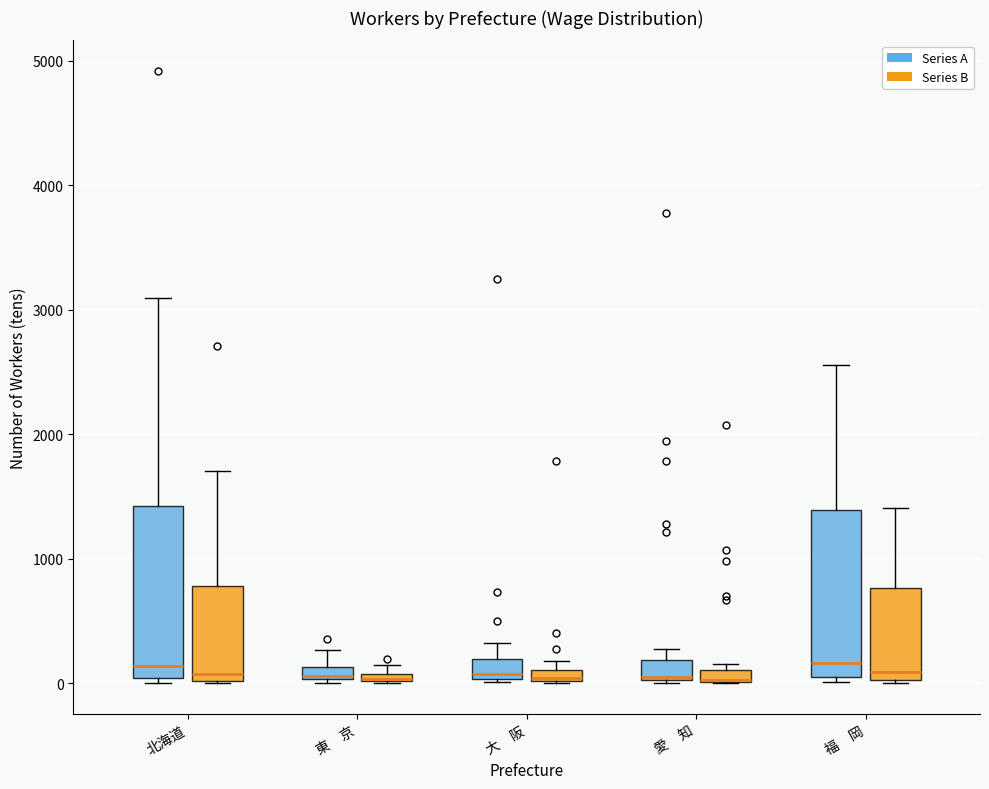

Where does the median line of the box for 福 岡 (Series A) sit on the y-axis? The values are not printed on the chart, so give them approximately, as read against the axis.

200